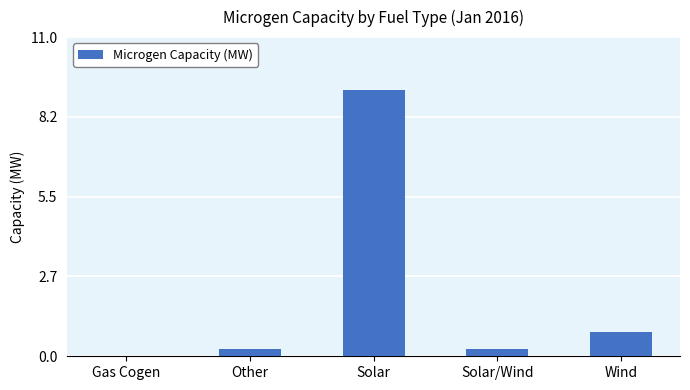

At which label is the value closest to 4?

Wind